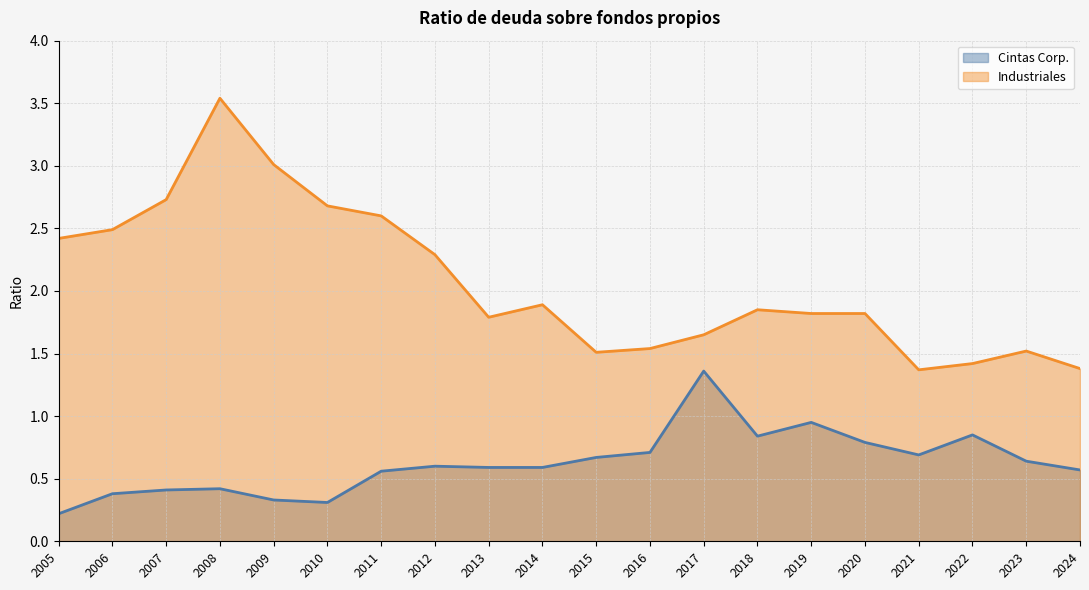

In Cintas Corp., how many points are higher than both neighbors (excluding endpoints)?

5